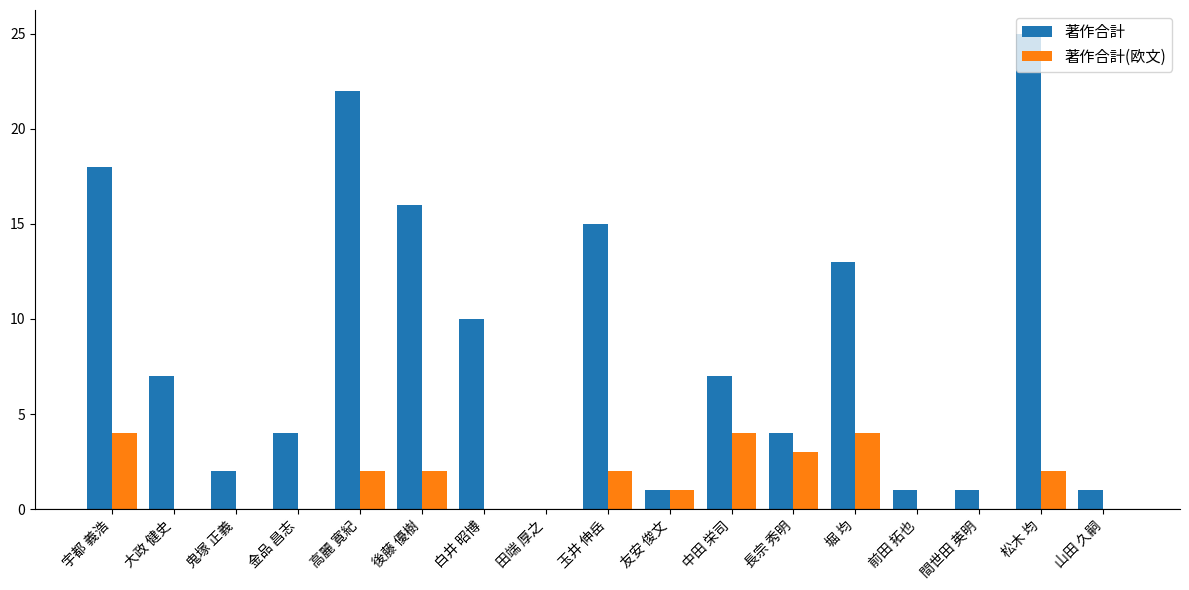

Is the value of 著作合計(欧文) at 大政 健史 greater than the value of 著作合計 at 山田 久嗣?

No